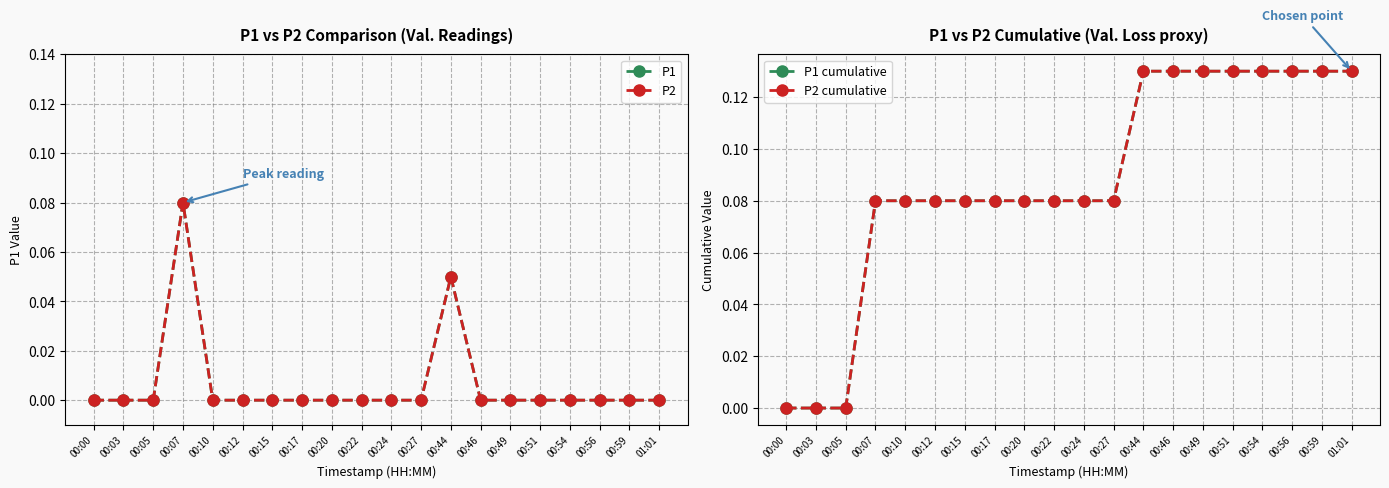

Reading right to left, list all the values displayed in this chart.

P1: 01:01=0.0	00:59=0.0	00:56=0.0	00:54=0.0	00:51=0.0	00:49=0.0	00:46=0.0	00:44=0.1	00:27=0.0	00:24=0.0	00:22=0.0	00:20=0.0	00:17=0.0	00:15=0.0	00:12=0.0	00:10=0.0	00:07=0.1	00:05=0.0	00:03=0.0	00:00=0.0
P2: 01:01=0.0	00:59=0.0	00:56=0.0	00:54=0.0	00:51=0.0	00:49=0.0	00:46=0.0	00:44=0.1	00:27=0.0	00:24=0.0	00:22=0.0	00:20=0.0	00:17=0.0	00:15=0.0	00:12=0.0	00:10=0.0	00:07=0.1	00:05=0.0	00:03=0.0	00:00=0.0
P1 cumulative: 01:01=0.1	00:59=0.1	00:56=0.1	00:54=0.1	00:51=0.1	00:49=0.1	00:46=0.1	00:44=0.1	00:27=0.1	00:24=0.1	00:22=0.1	00:20=0.1	00:17=0.1	00:15=0.1	00:12=0.1	00:10=0.1	00:07=0.1	00:05=0.0	00:03=0.0	00:00=0.0
P2 cumulative: 01:01=0.1	00:59=0.1	00:56=0.1	00:54=0.1	00:51=0.1	00:49=0.1	00:46=0.1	00:44=0.1	00:27=0.1	00:24=0.1	00:22=0.1	00:20=0.1	00:17=0.1	00:15=0.1	00:12=0.1	00:10=0.1	00:07=0.1	00:05=0.0	00:03=0.0	00:00=0.0